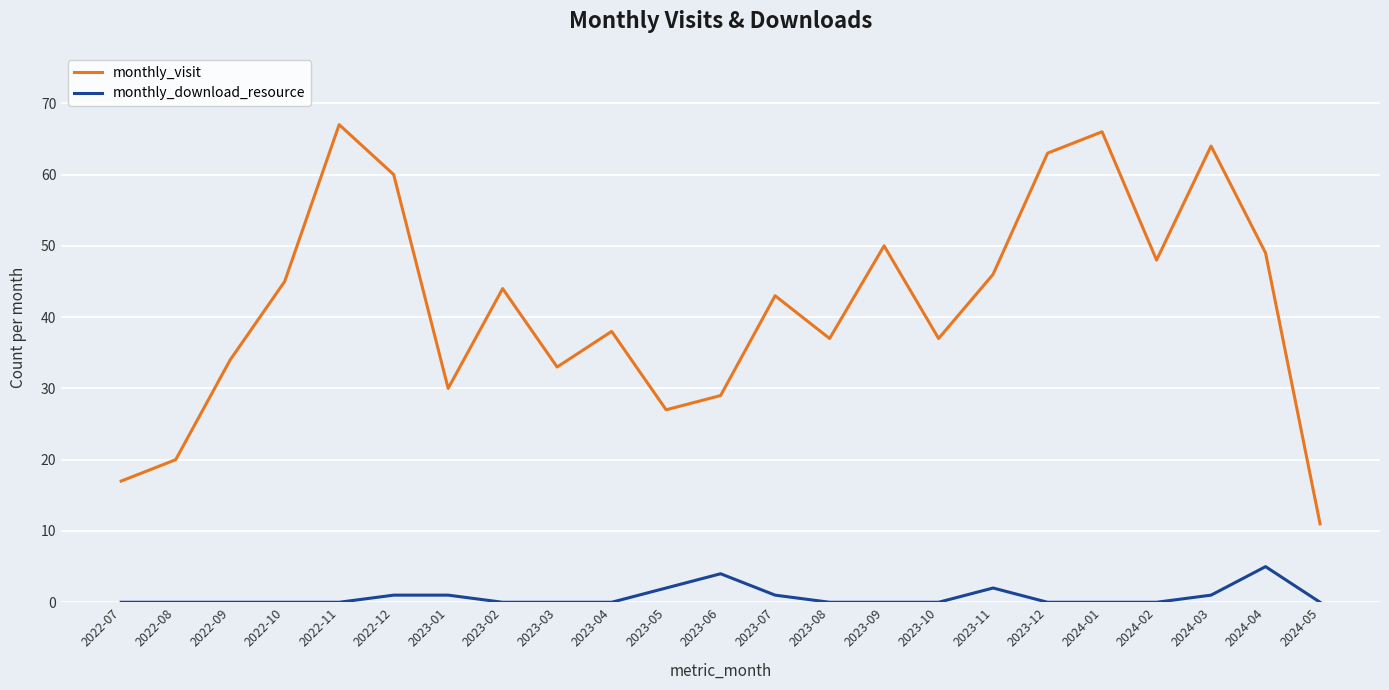

Does the chart display data point markers on the line(s)?

No